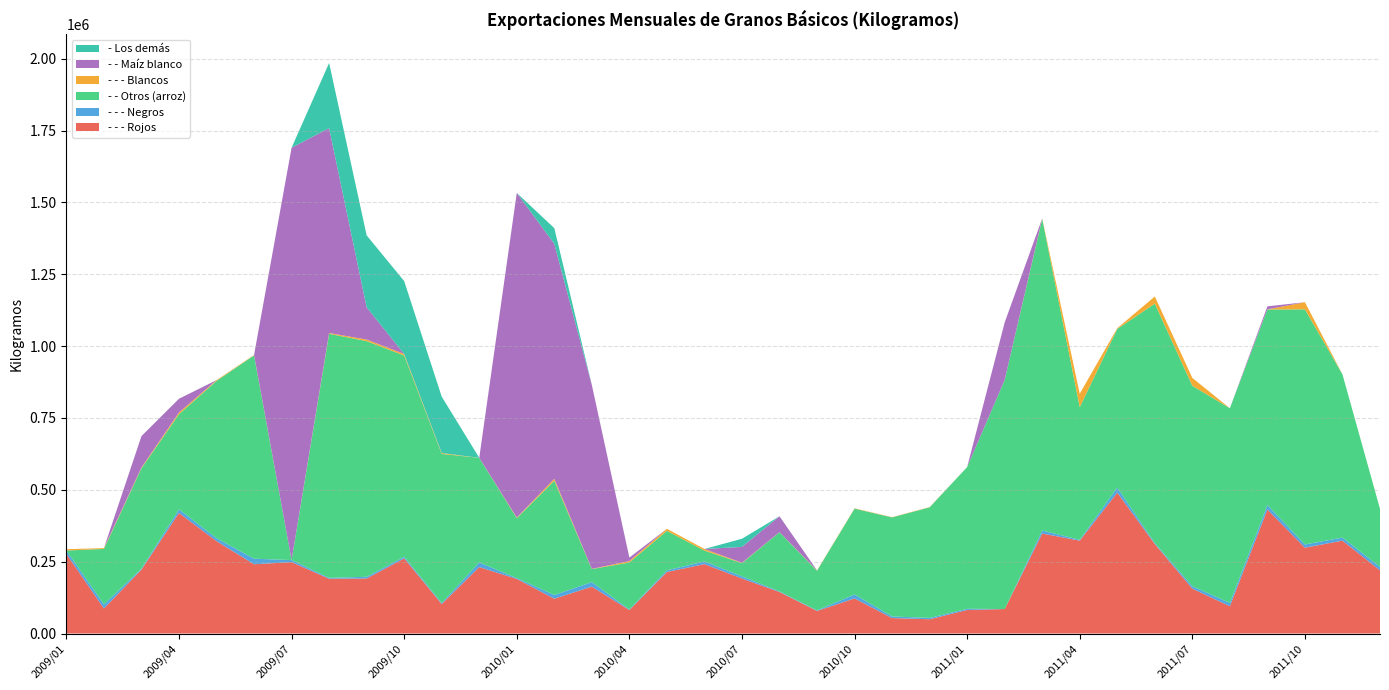

Reading left to right, extract all data points from this chart.

- - - Rojos: 2009/01=276959.1	2009/02=87044.3	2009/03=222474.4	2009/04=419589.2	2009/05=321422.4	2009/06=240960.0	2009/07=248423.5	2009/08=190632.1	2009/09=191544.9	2009/10=261378.5	2009/11=102675.2	2009/12=231230.0	2010/01=190016.5	2010/02=121116.2	2010/03=163124.0	2010/04=81659.8	2010/05=214104.7	2010/06=241474.4	2010/07=191301.3	2010/08=144472.7	2010/09=78477.8	2010/10=122080.0	2010/11=53722.3	2010/12=49626.1	2011/01=81920.6	2011/02=85093.3	2011/03=347989.8	2011/04=323279.6	2011/05=490395.4	2011/06=311394.0	2011/07=156095.0	2011/08=94866.7	2011/09=431656.3	2011/10=298629.0	2011/11=323111.0	2011/12=219794.5
- - - Negros: 2009/01=11845.4	2009/02=14139.0	2009/03=2935.0	2009/04=12242.2	2009/05=10196.4	2009/06=19328.4	2009/07=7165.4	2009/08=2992.9	2009/09=5860.1	2009/10=5497.2	2009/11=3298.7	2009/12=15940.2	2010/01=2843.2	2010/02=12785.6	2010/03=15703.4	2010/04=1828.9	2010/05=5715.8	2010/06=9317.3	2010/07=7528.4	2010/08=1992.2	2010/09=1858.1	2010/10=13724.2	2010/11=5602.0	2010/12=4610.5	2011/01=4100.0	2011/02=0.0	2011/03=10474.8	2011/04=2592.0	2011/05=17817.5	2011/06=2801.0	2011/07=8460.3	2011/08=11227.0	2011/09=15231.6	2011/10=11109.9	2011/11=10612.3	2011/12=11711.5
- - Otros (arroz): 2009/01=0.0	2009/02=193200.0	2009/03=349600.0	2009/04=331200.0	2009/05=547412.8	2009/06=707616.0	2009/07=0.0	2009/08=849365.7	2009/09=820108.5	2009/10=700463.7	2009/11=518983.5	2009/12=364160.0	2010/01=208656.0	2010/02=397775.2	2010/03=45360.0	2010/04=163556.0	2010/05=137360.0	2010/06=37718.0	2010/07=46000.0	2010/08=206040.0	2010/09=138000.0	2010/10=298680.0	2010/11=344680.0	2010/12=384864.0	2011/01=493254.4	2011/02=797405.8	2011/03=1084340.5	2011/04=461862.4	2011/05=551699.4	2011/06=833728.7	2011/07=697526.9	2011/08=677911.7	2011/09=680800.2	2011/10=818242.2	2011/11=568050.9	2011/12=202224.0
- - - Blancos: 2009/01=4580.3	2009/02=2801.0	2009/03=2801.0	2009/04=6314.3	2009/05=2659.8	2009/06=1392.8	2009/07=0.0	2009/08=2760.9	2009/09=5534.5	2009/10=5443.6	2009/11=3130.2	2009/12=136.1	2010/01=2095.0	2010/02=6828.4	2010/03=898.1	2010/04=5049.2	2010/05=7185.1	2010/06=5739.4	2010/07=1347.2	2010/08=233.0	2010/09=1251.0	2010/10=1251.0	2010/11=934.0	2010/12=934.0	2011/01=0.0	2011/02=0.0	2011/03=1696.5	2011/04=46782.1	2011/05=2786.4	2011/06=24948.0	2011/07=27416.3	2011/08=0.0	2011/09=544.3	2011/10=24948.0	2011/11=0.0	2011/12=158.3
- - Maíz blanco: 2009/01=0.0	2009/02=0.0	2009/03=109088.0	2009/04=47681.0	2009/05=0.0	2009/06=0.0	2009/07=1434928.7	2009/08=713000.0	2009/09=112132.0	2009/10=0.0	2009/11=0.0	2009/12=0.0	2010/01=1129606.2	2010/02=817707.9	2010/03=639620.0	2010/04=12100.0	2010/05=0.0	2010/06=0.0	2010/07=55200.0	2010/08=55200.0	2010/09=0.0	2010/10=0.0	2010/11=0.0	2010/12=0.0	2011/01=0.0	2011/02=200000.0	2011/03=0.0	2011/04=0.0	2011/05=0.0	2011/06=0.0	2011/07=0.0	2011/08=0.0	2011/09=10300.0	2011/10=0.0	2011/11=0.0	2011/12=0.0
- Los demás: 2009/01=0.0	2009/02=0.0	2009/03=0.0	2009/04=0.0	2009/05=0.0	2009/06=0.0	2009/07=0.0	2009/08=226741.0	2009/09=250358.0	2009/10=253552.0	2009/11=196108.0	2009/12=0.0	2010/01=0.0	2010/02=54431.6	2010/03=0.0	2010/04=0.0	2010/05=0.0	2010/06=0.0	2010/07=28410.0	2010/08=0.0	2010/09=0.0	2010/10=0.0	2010/11=0.0	2010/12=0.0	2011/01=0.0	2011/02=0.0	2011/03=0.0	2011/04=0.0	2011/05=0.0	2011/06=0.0	2011/07=0.0	2011/08=0.0	2011/09=0.0	2011/10=0.0	2011/11=0.0	2011/12=0.0